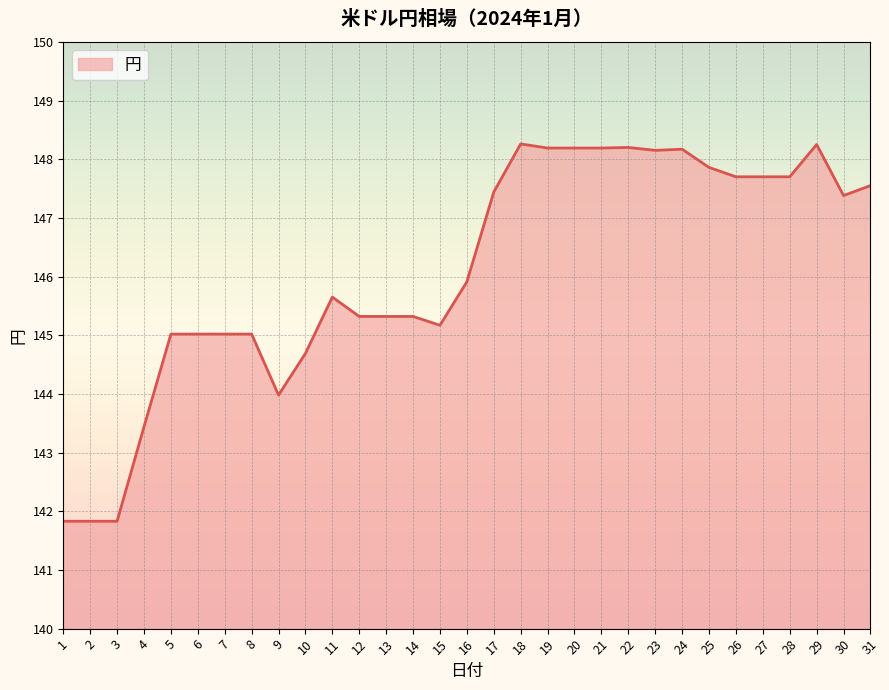

What is the smallest value displayed?

141.8